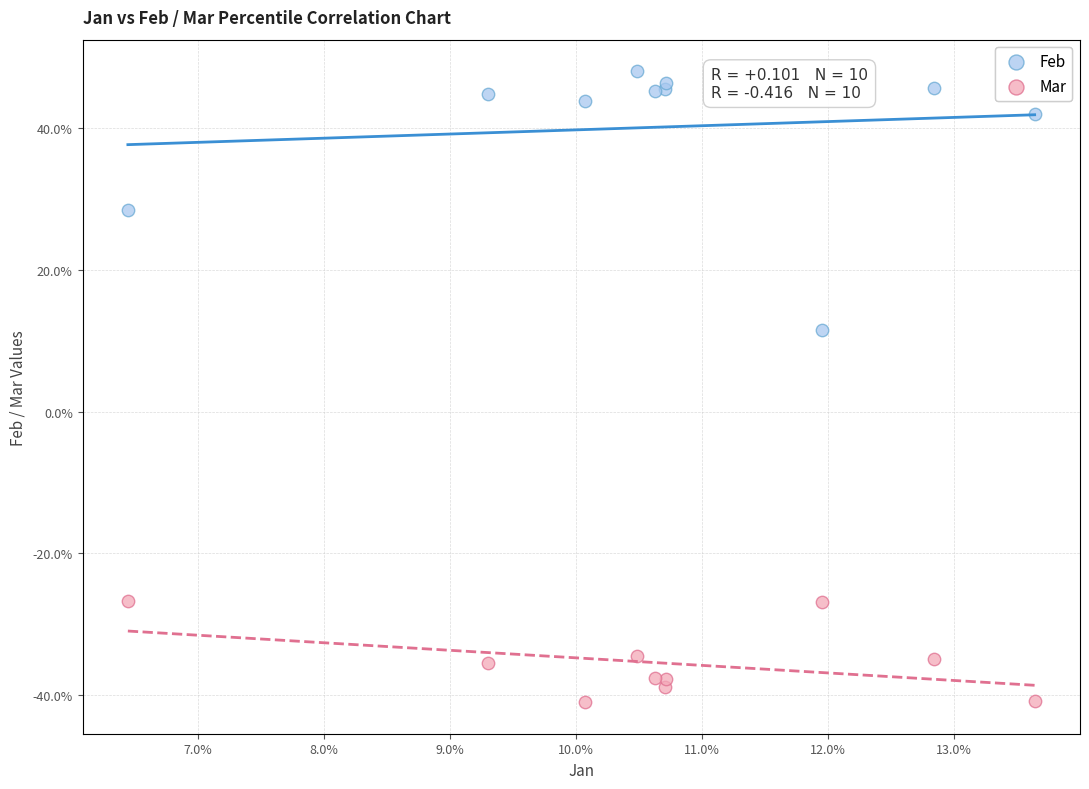

Which series has the widest spread of Y values?

Feb